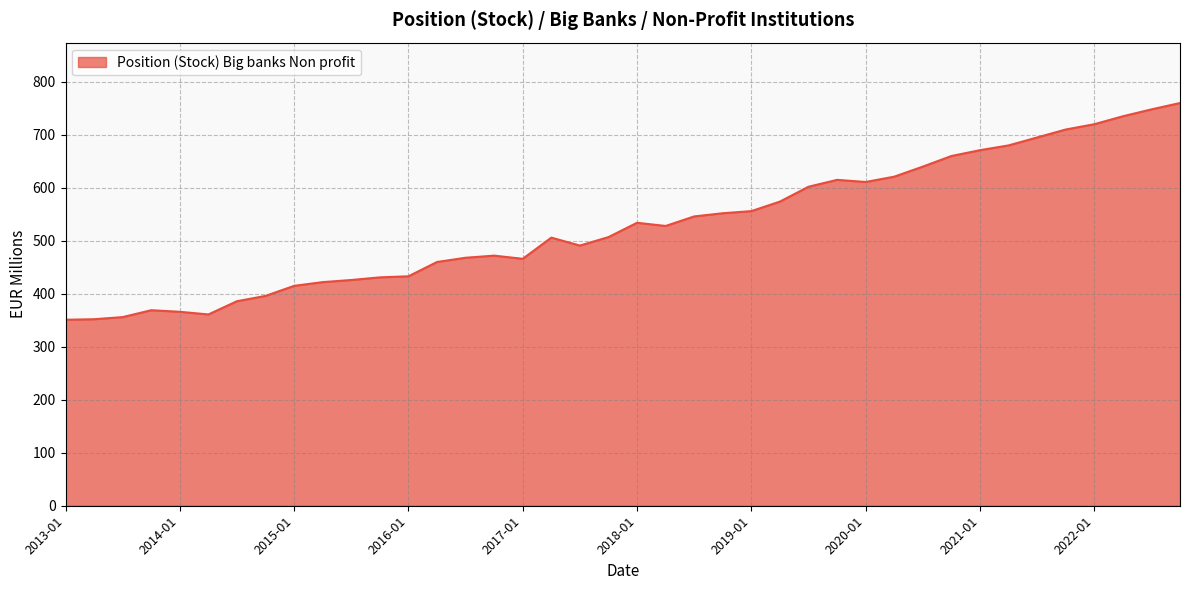

Is it true that the value at 2015-01 is 740?

False